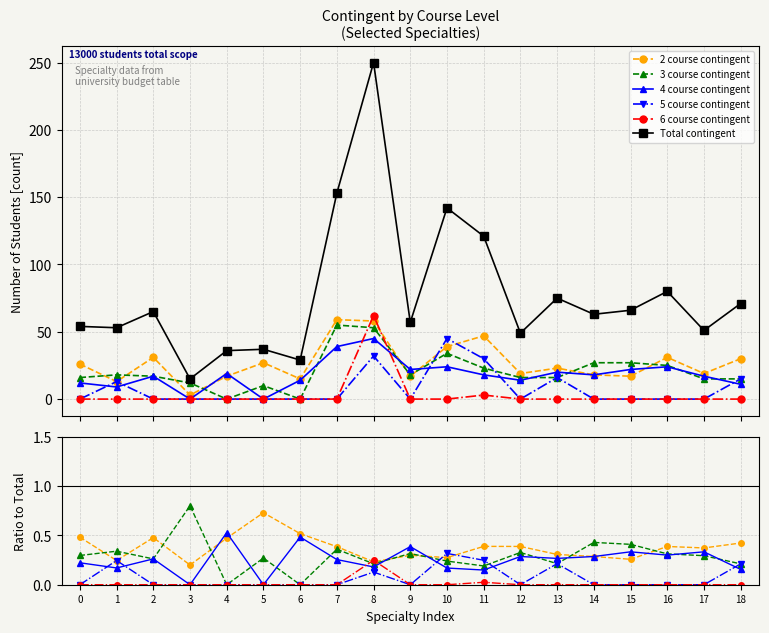

How many lines are shown in the chart?

6